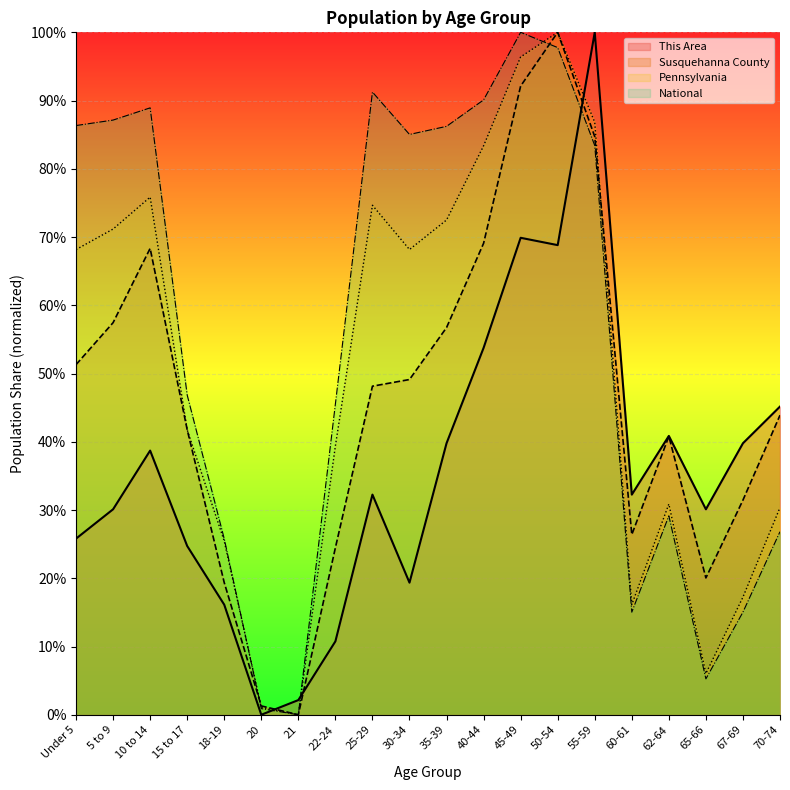

How many times do National and Pennsylvania cross each other?

2